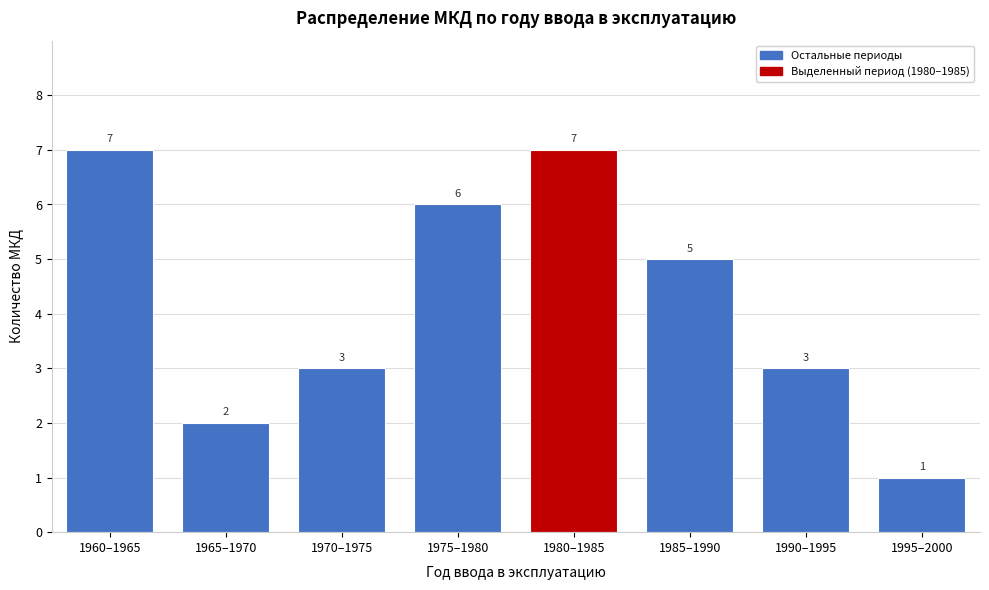

Reading left to right, extract all data points from this chart.

1960–1965=7	1965–1970=2	1970–1975=3	1975–1980=6	1980–1985=7	1985–1990=5	1990–1995=3	1995–2000=1